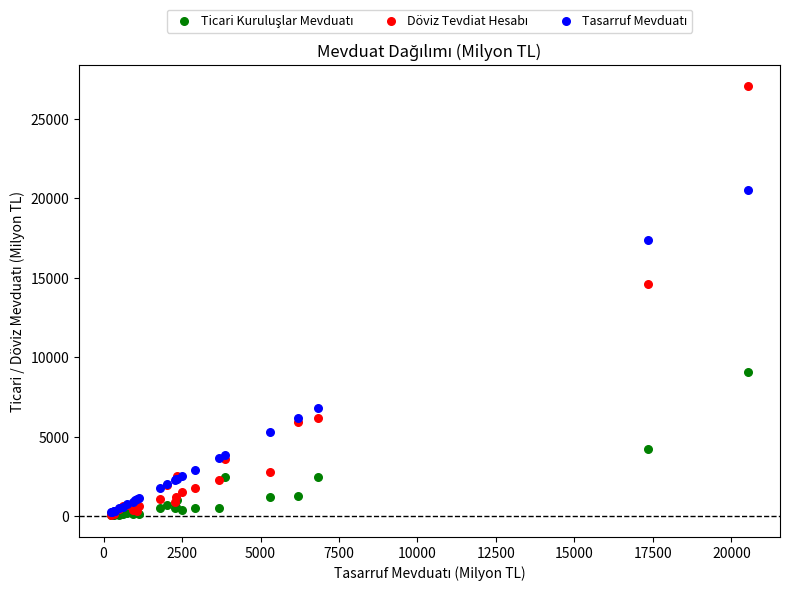

Across all series, what Y value is closest to 13555?

14586.9